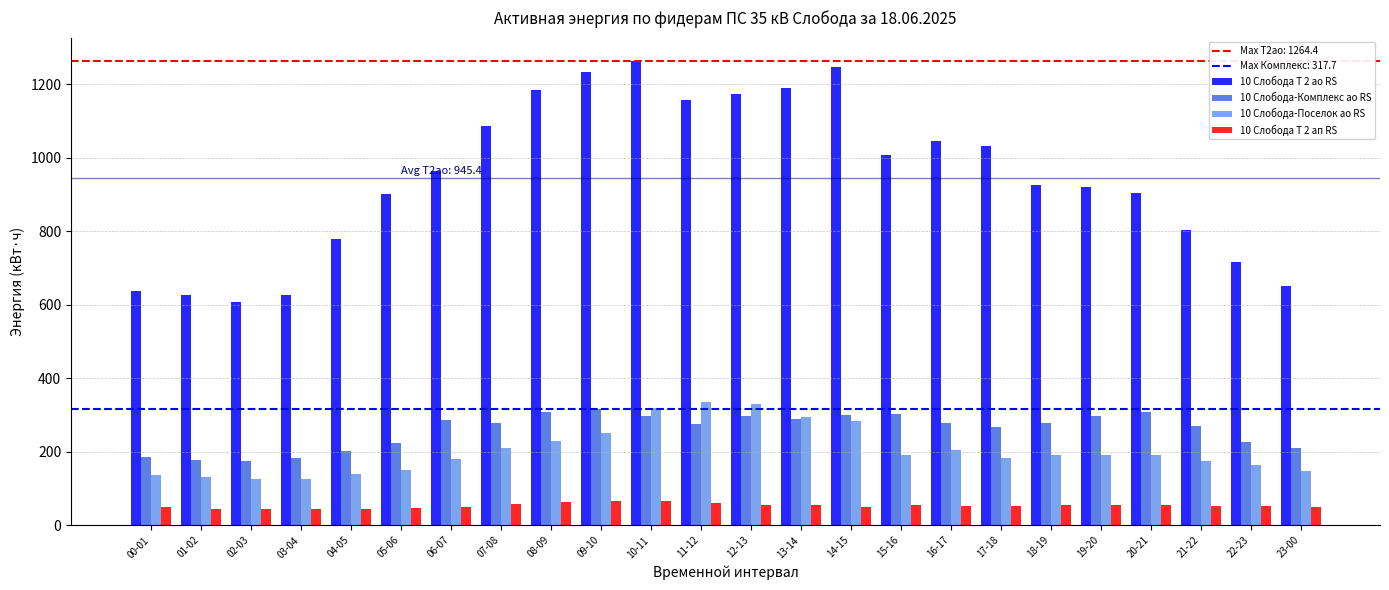

Which series changed the most between 13-14 and 20-21?

10 Слобода Т 2 ао RS